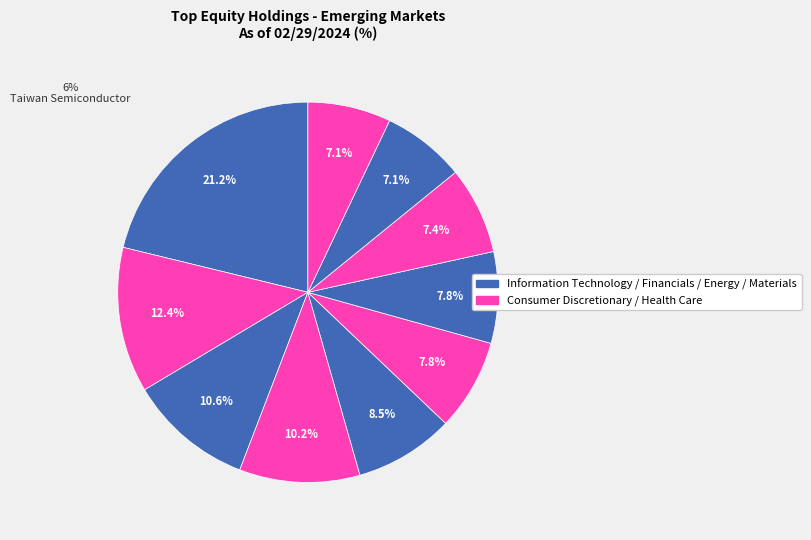

How many segments does this pie chart have?

10